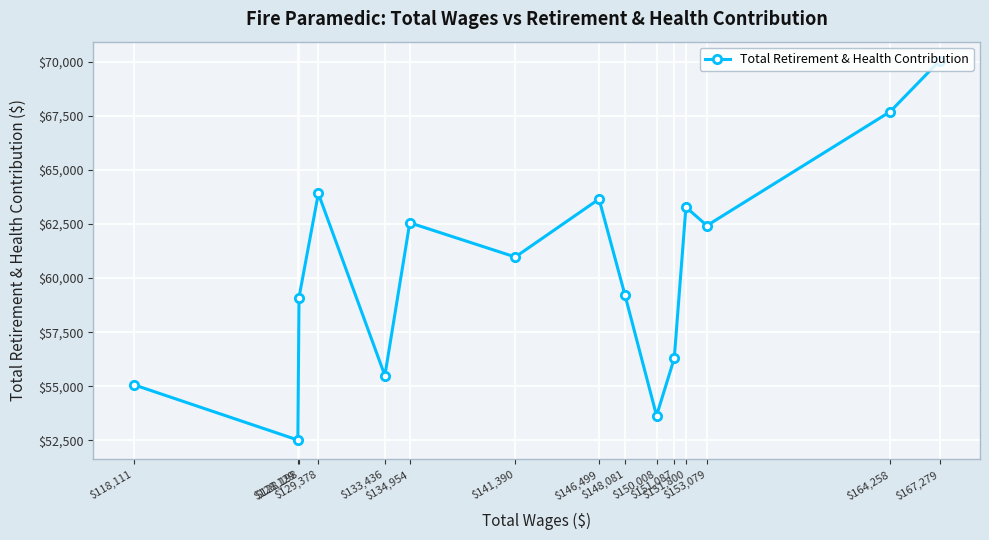

Which has a higher value, $167,279 or $164,258?

$167,279